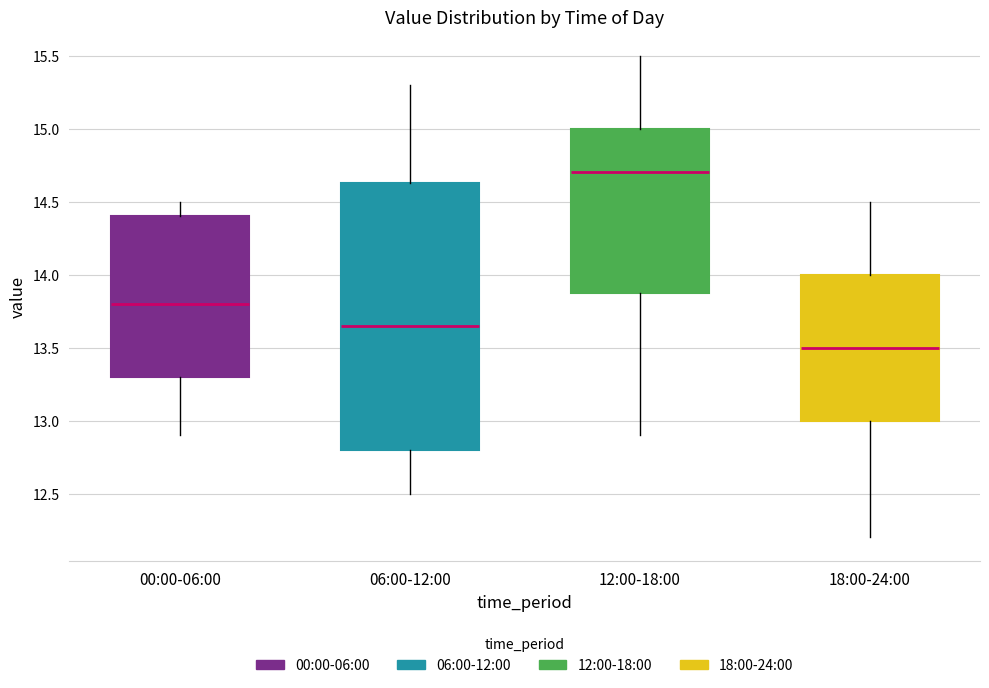

Reading left to right, read every box against the y-axis: the position of its median line, the range the box covers, and the ends of its whiskers. The values are not printed on the chart, so give them approximately, as read against the axis.

00:00-06:00: median 13.80, box 13.30 to 14.40, whiskers 12.90 to 14.50
06:00-12:00: median 13.65, box 12.80 to 14.65, whiskers 12.50 to 15.30
12:00-18:00: median 14.70, box 13.90 to 15.00, whiskers 12.90 to 15.50
18:00-24:00: median 13.50, box 13.00 to 14.00, whiskers 12.20 to 14.50